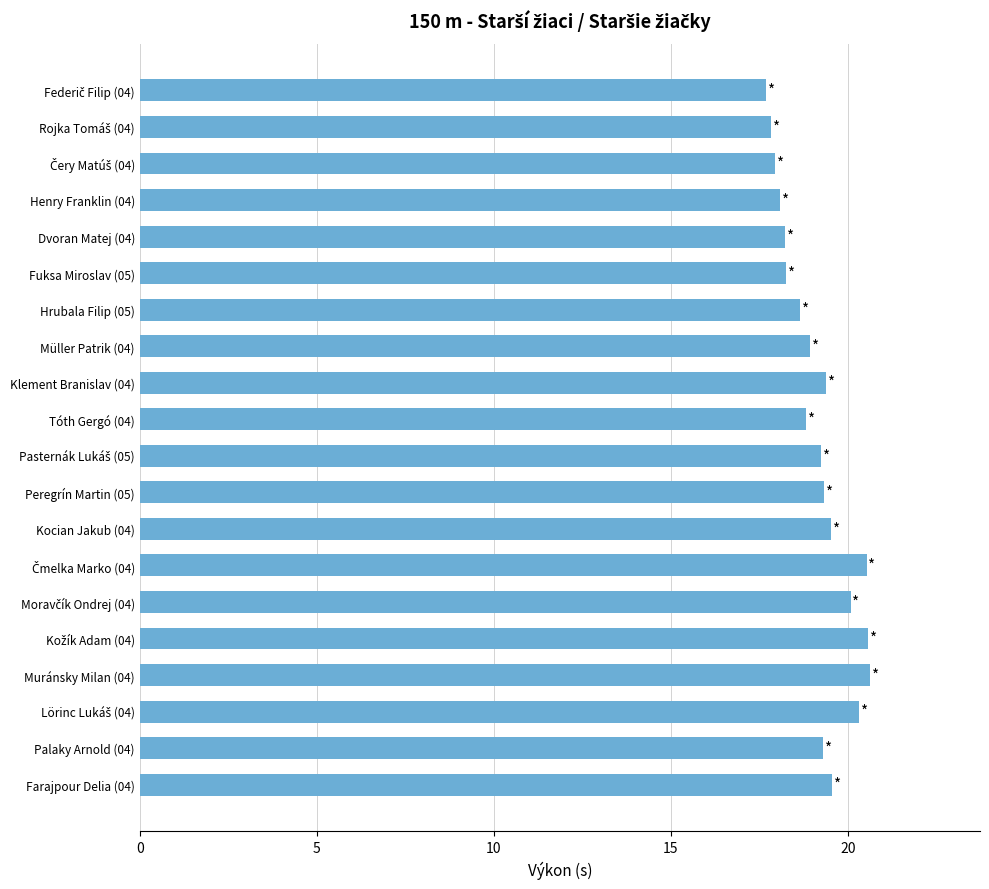

What is the difference between the maximum and second lowest values?

2.8